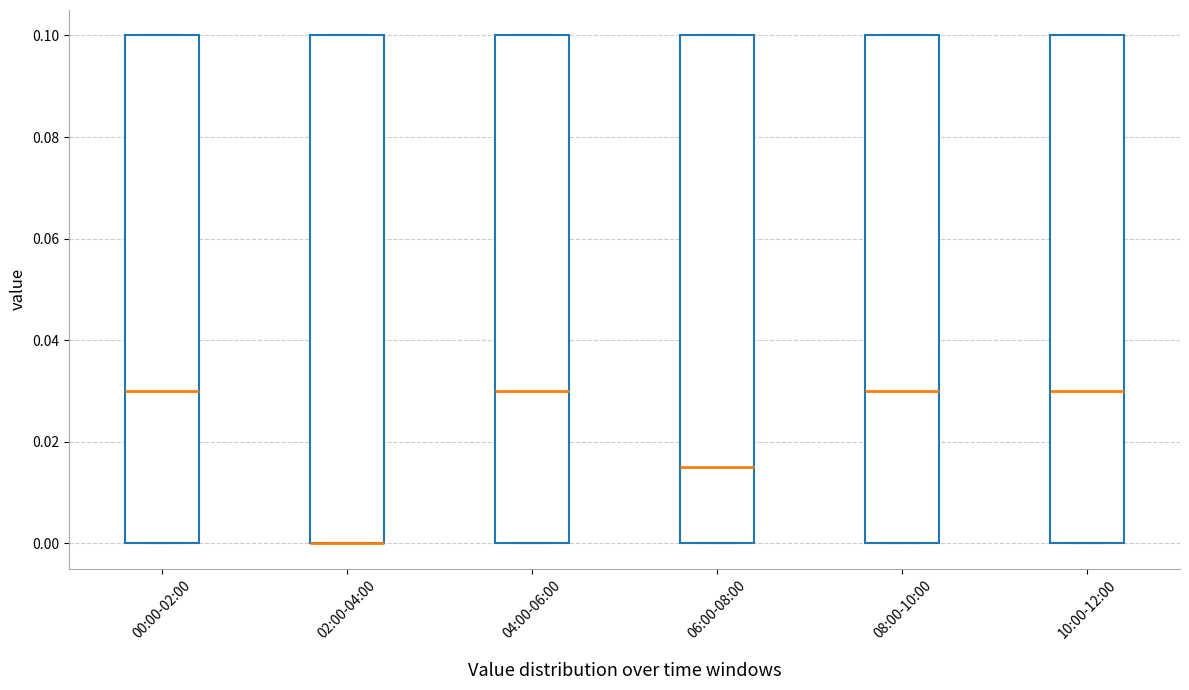

Where does the median line of the box for 10:00-12:00 sit on the y-axis? The values are not printed on the chart, so give them approximately, as read against the axis.

0.030